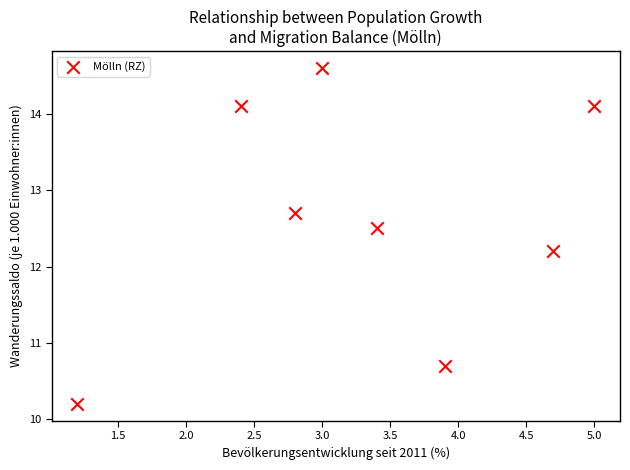

What Y value in the scatter plot is closest to 12?

12.2